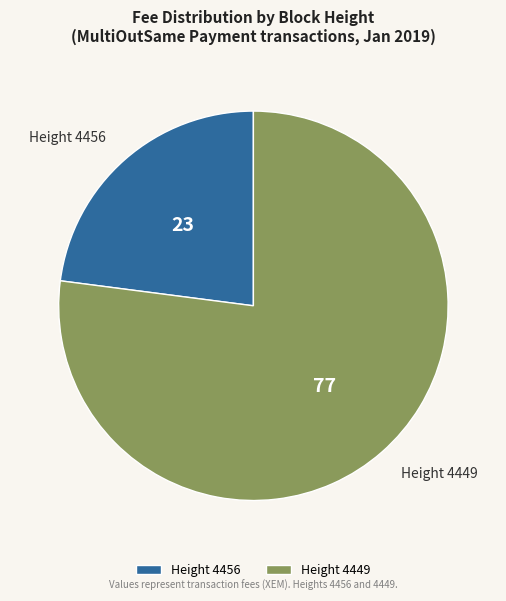

Count the number of slices in the pie.

2